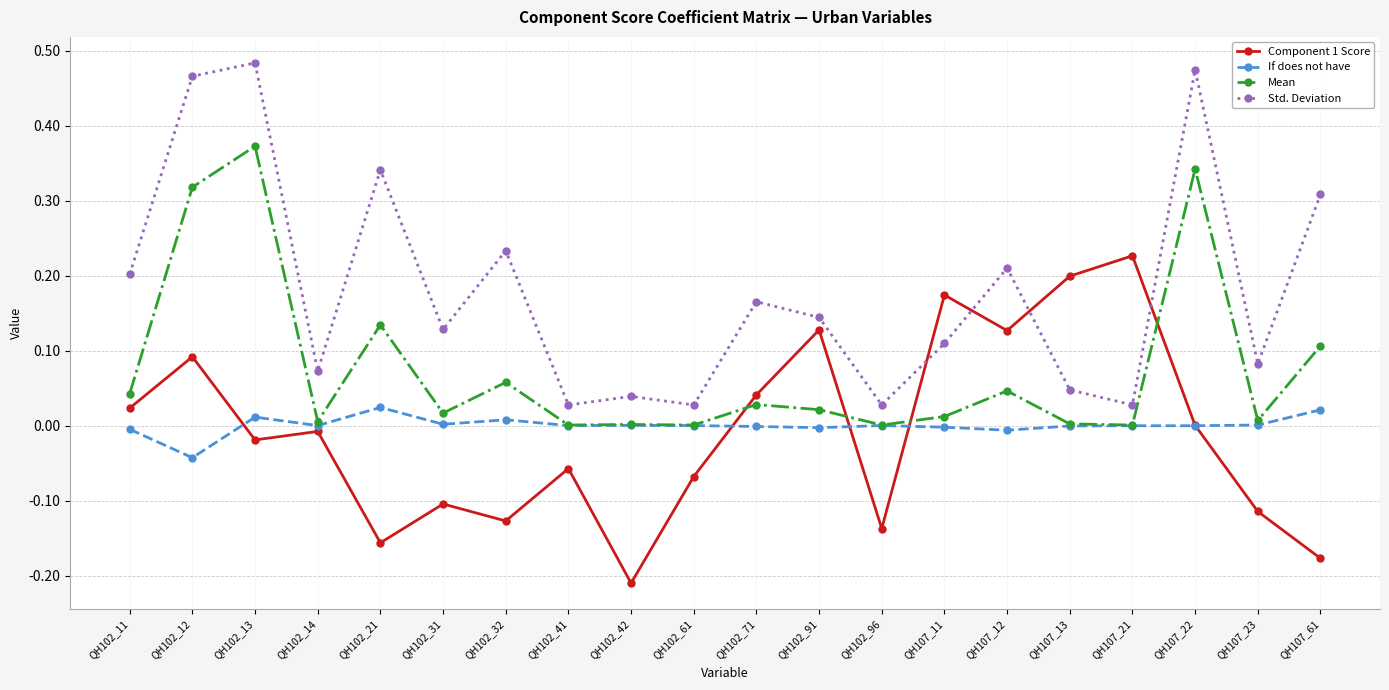

Which series has the largest total across all categories?

Std. Deviation